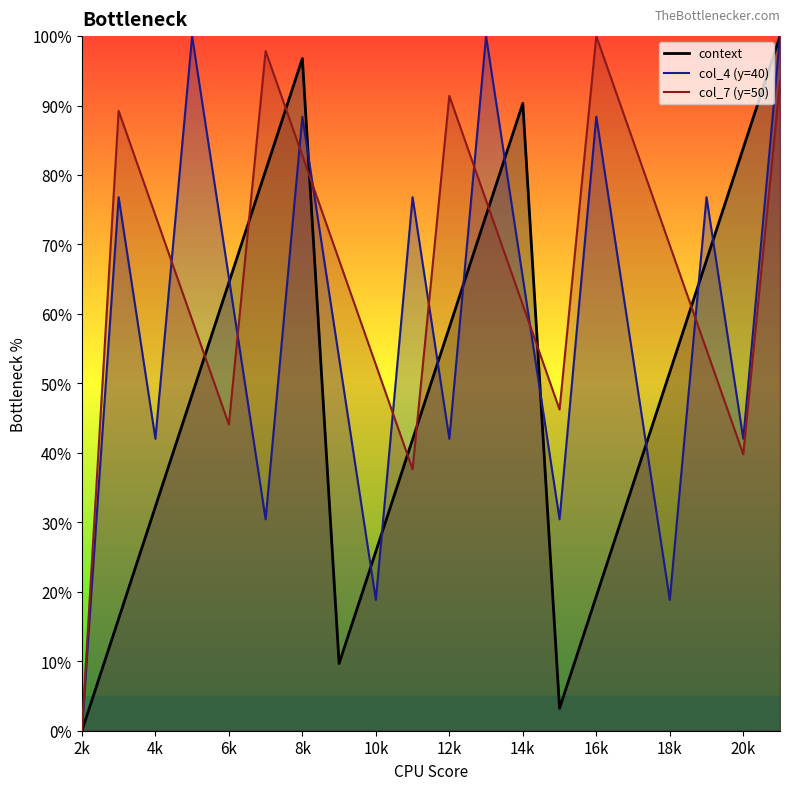

True or false: col_7 (y=50) and col_4 (y=40) intersect in this chart.

True